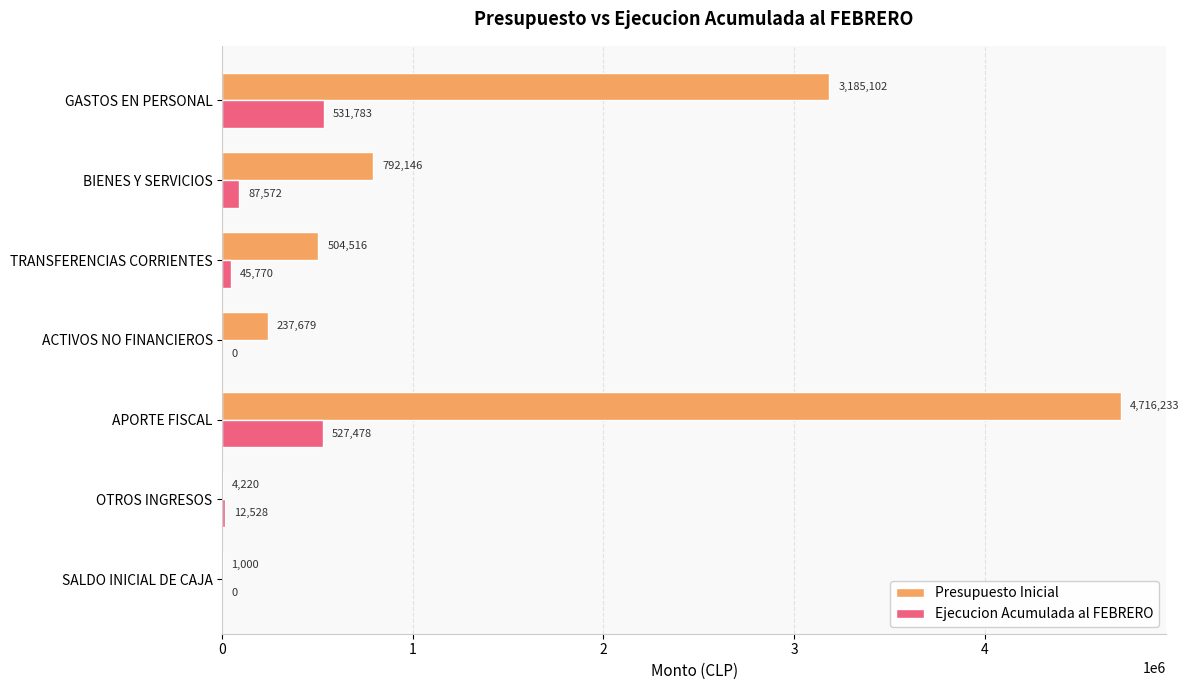

What is the average value of the Ejecucion Acumulada al FEBRERO series?

172162